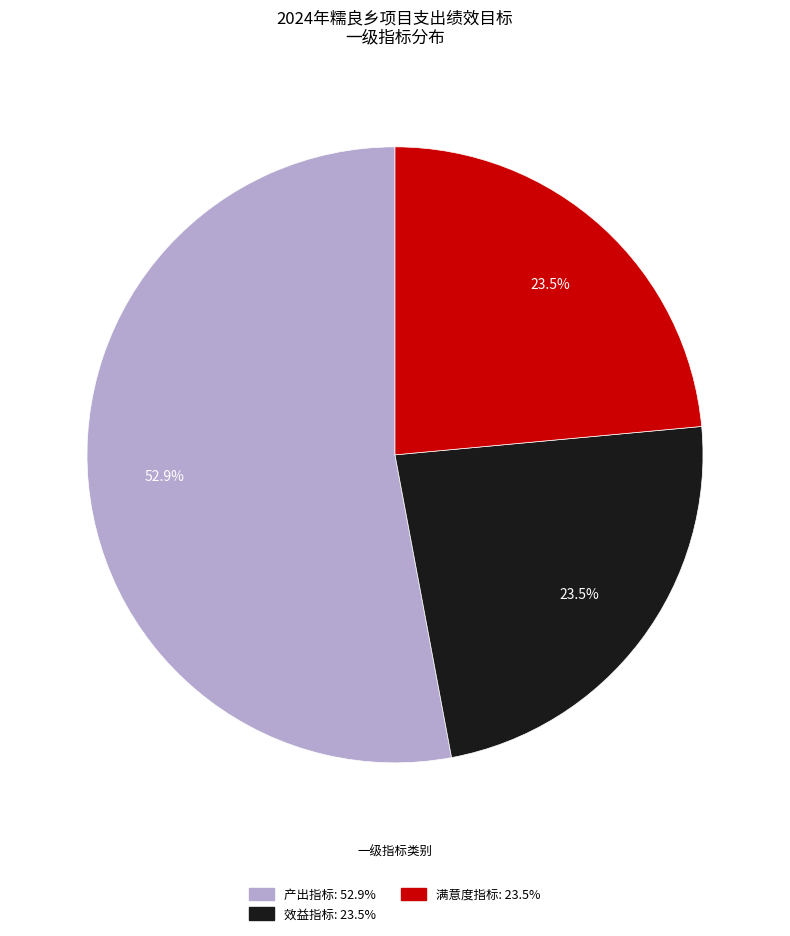

To the nearest percent, what is the combined percentage of 满意度指标 and 产出指标?

76%